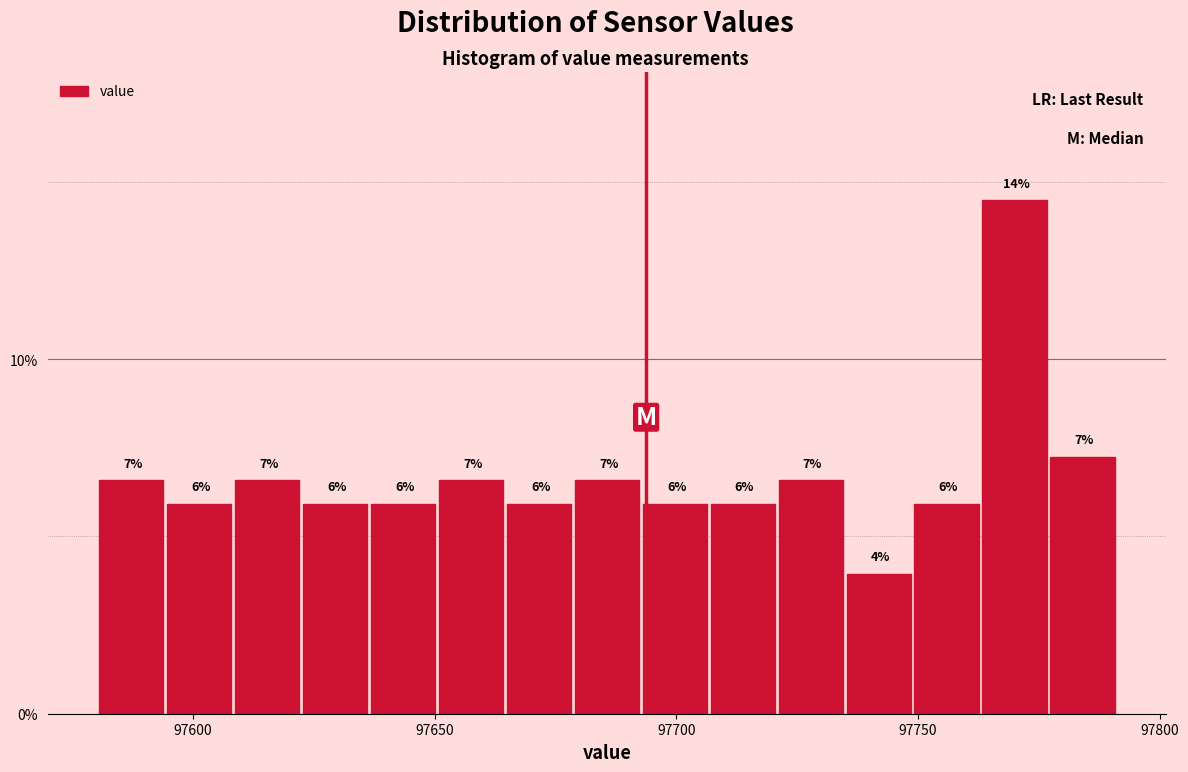

Read against the x-axis, roughly where is the centre of the tallest bar?

97770